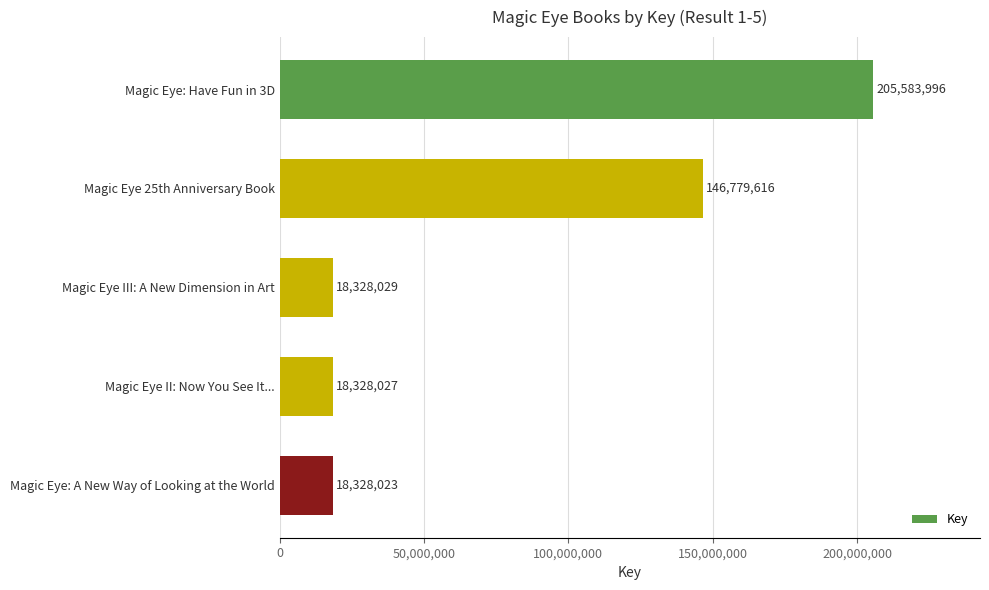

What is the approximate value at Magic Eye II: Now You See It..., to the nearest 10?

18328030